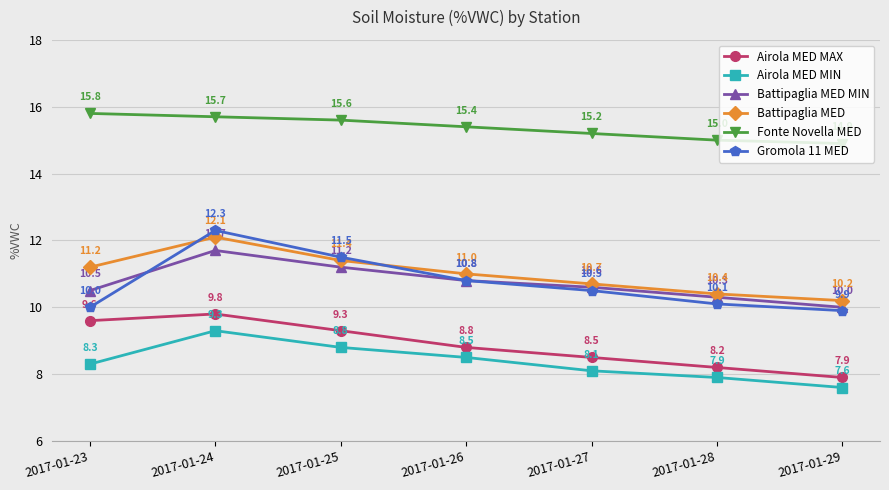

How many series are shown in this chart?

6